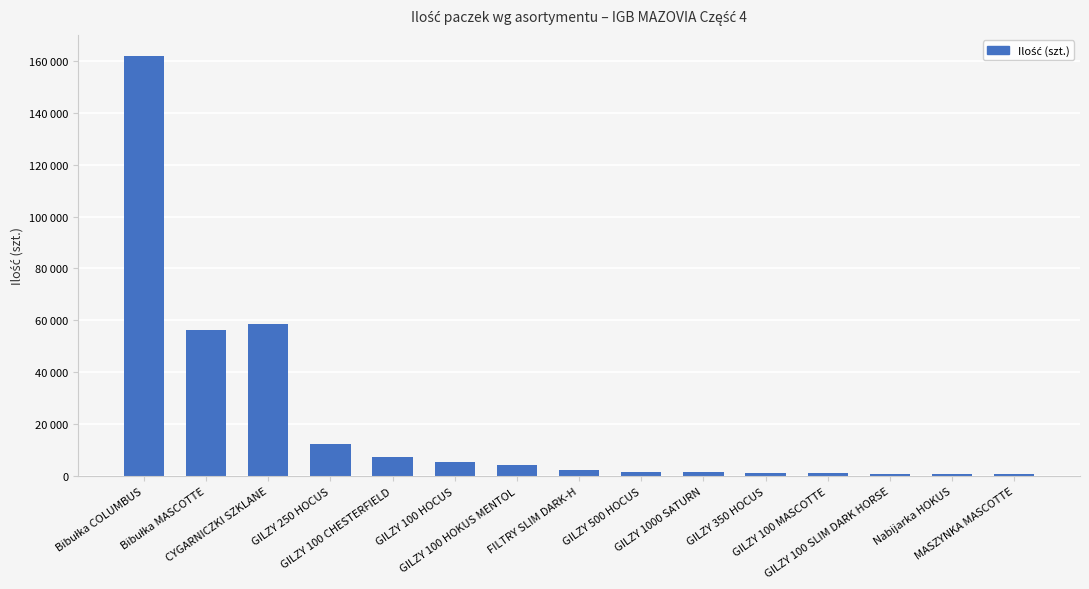

What position from the right is Bibułka MASCOTTE?

14